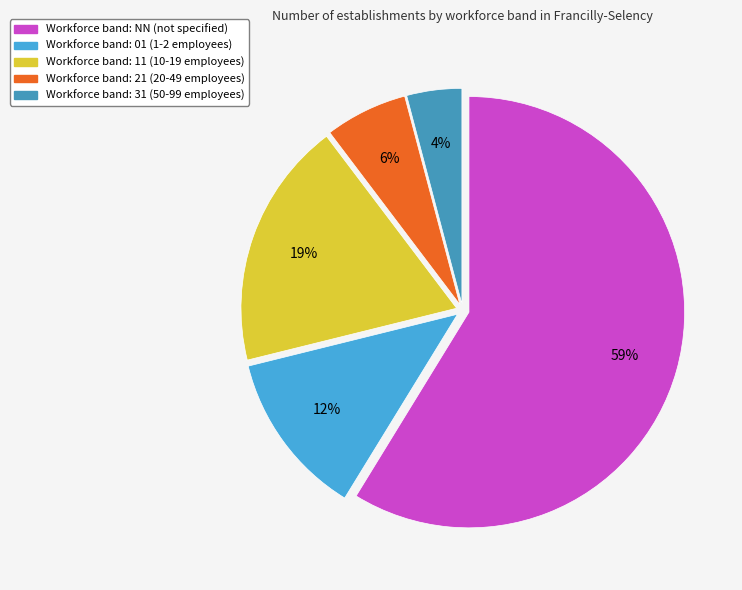

How many slices are in this pie chart?

5